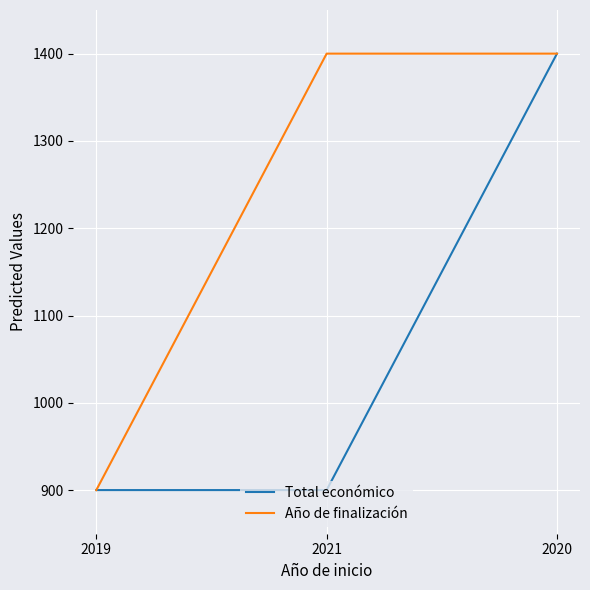

What is the total value across all series at 2020?

2800.0